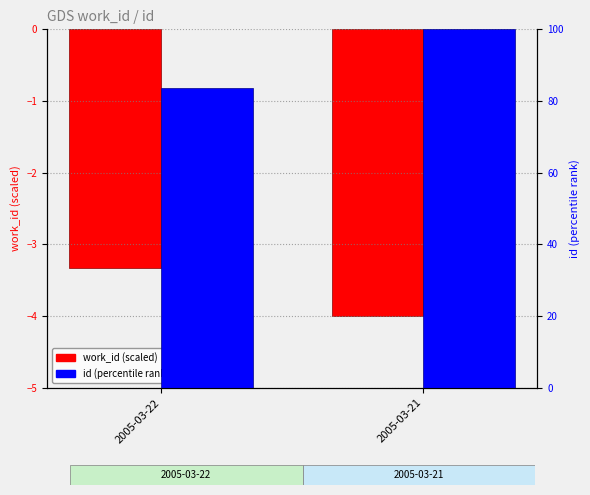

Rank the categories by id (percentile rank) value from lowest to highest.

2005-03-22, 2005-03-21